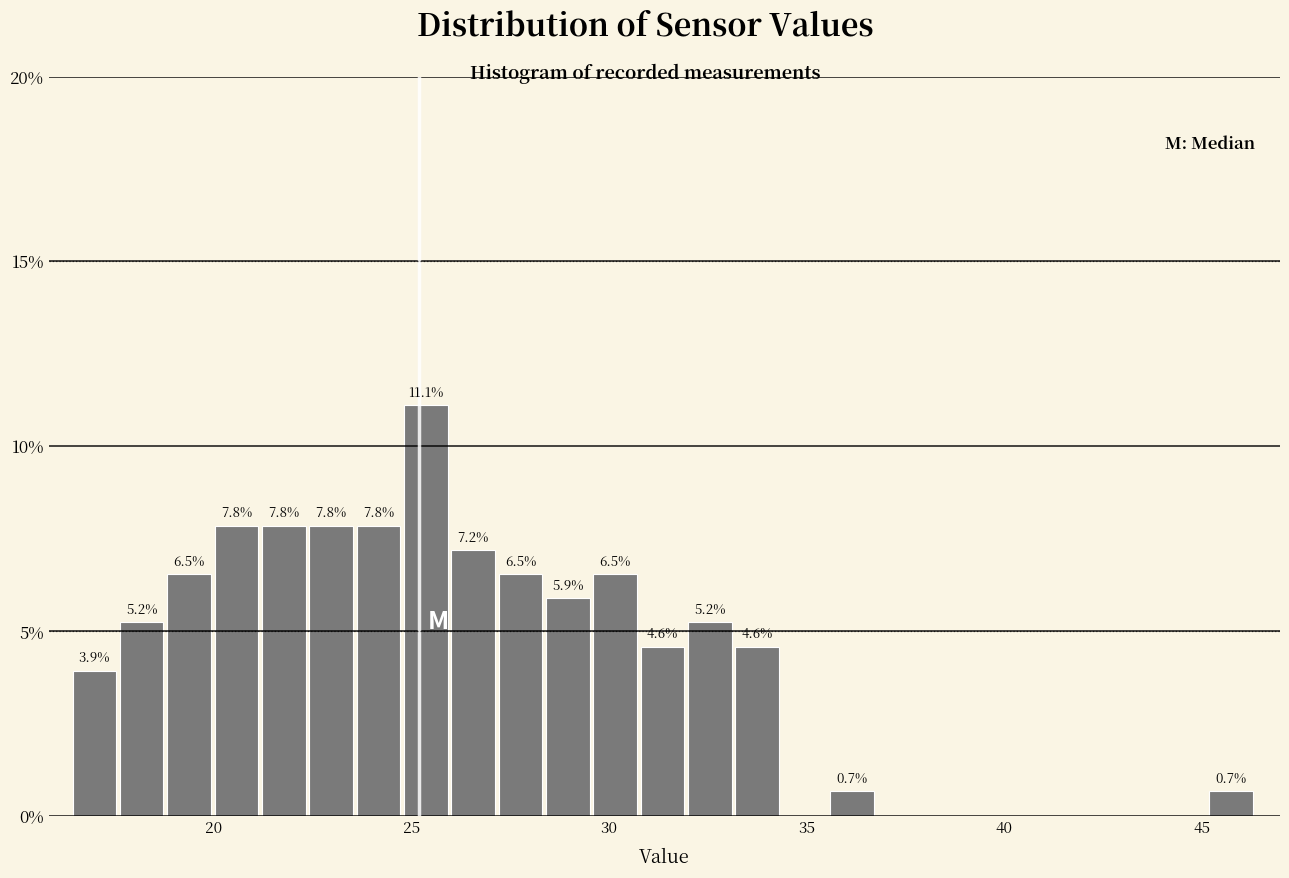

Read against the x-axis, roughly where is the centre of the tallest bar?

25.5